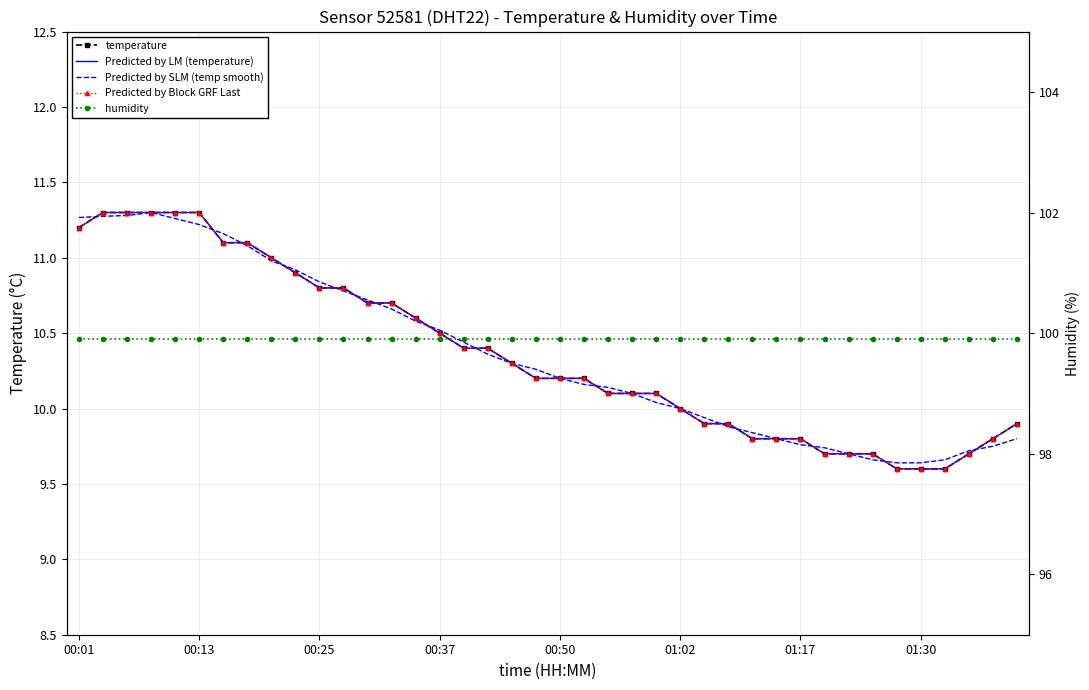

Where does the Predicted by LM (temperature) series first go above 10?

00:01